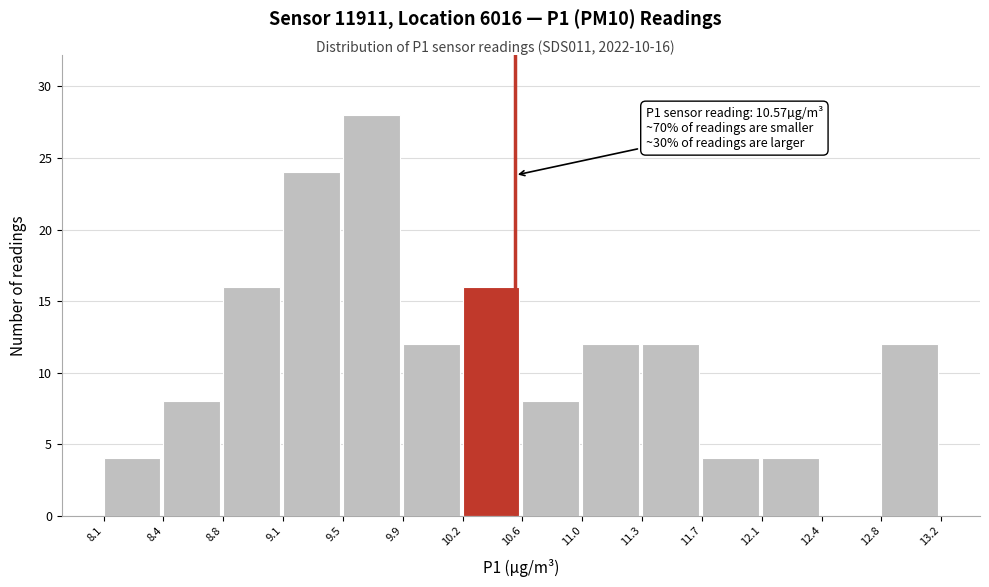

Over which range of the x-axis is the bar tallest?

9.5 to 9.9